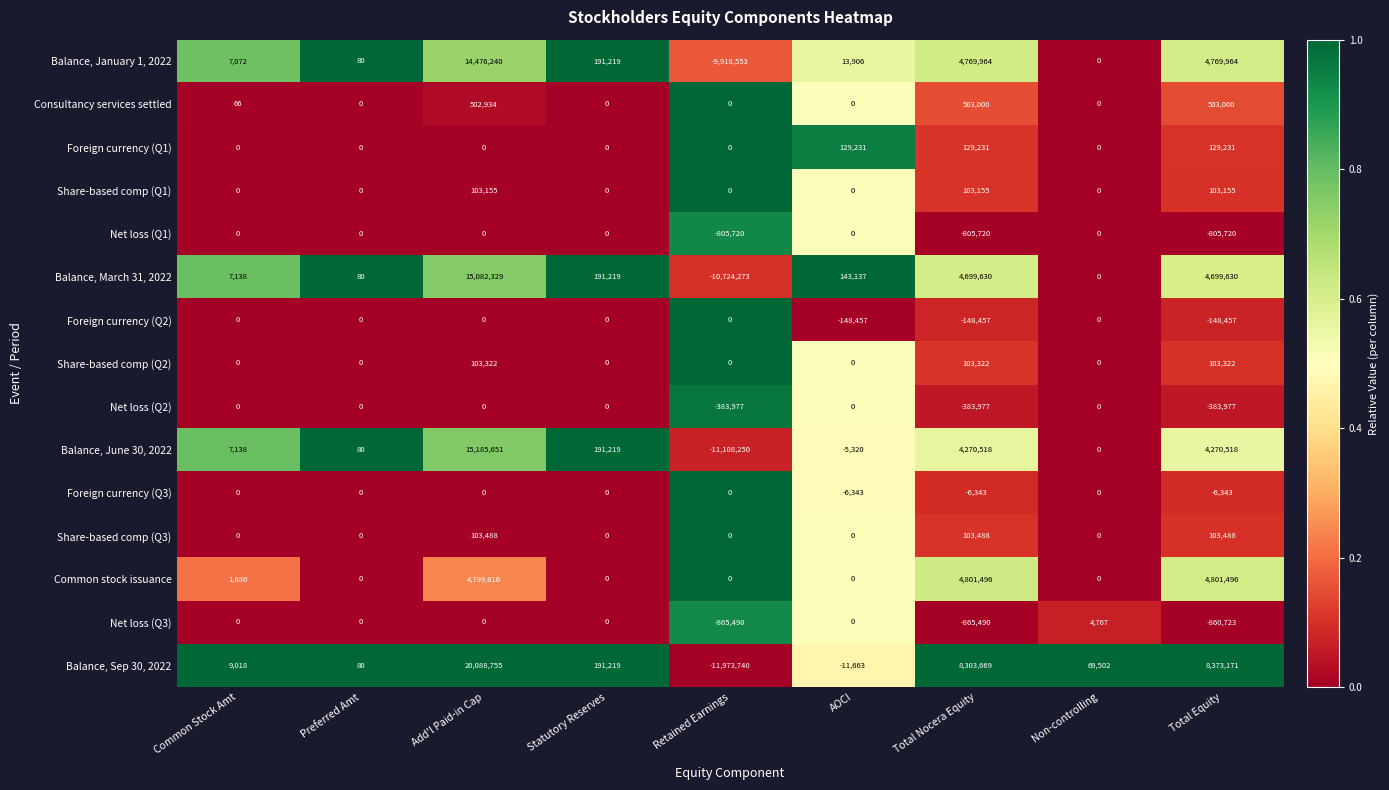

Which series has the largest range (max minus min)?

Balance, Sep 30, 2022